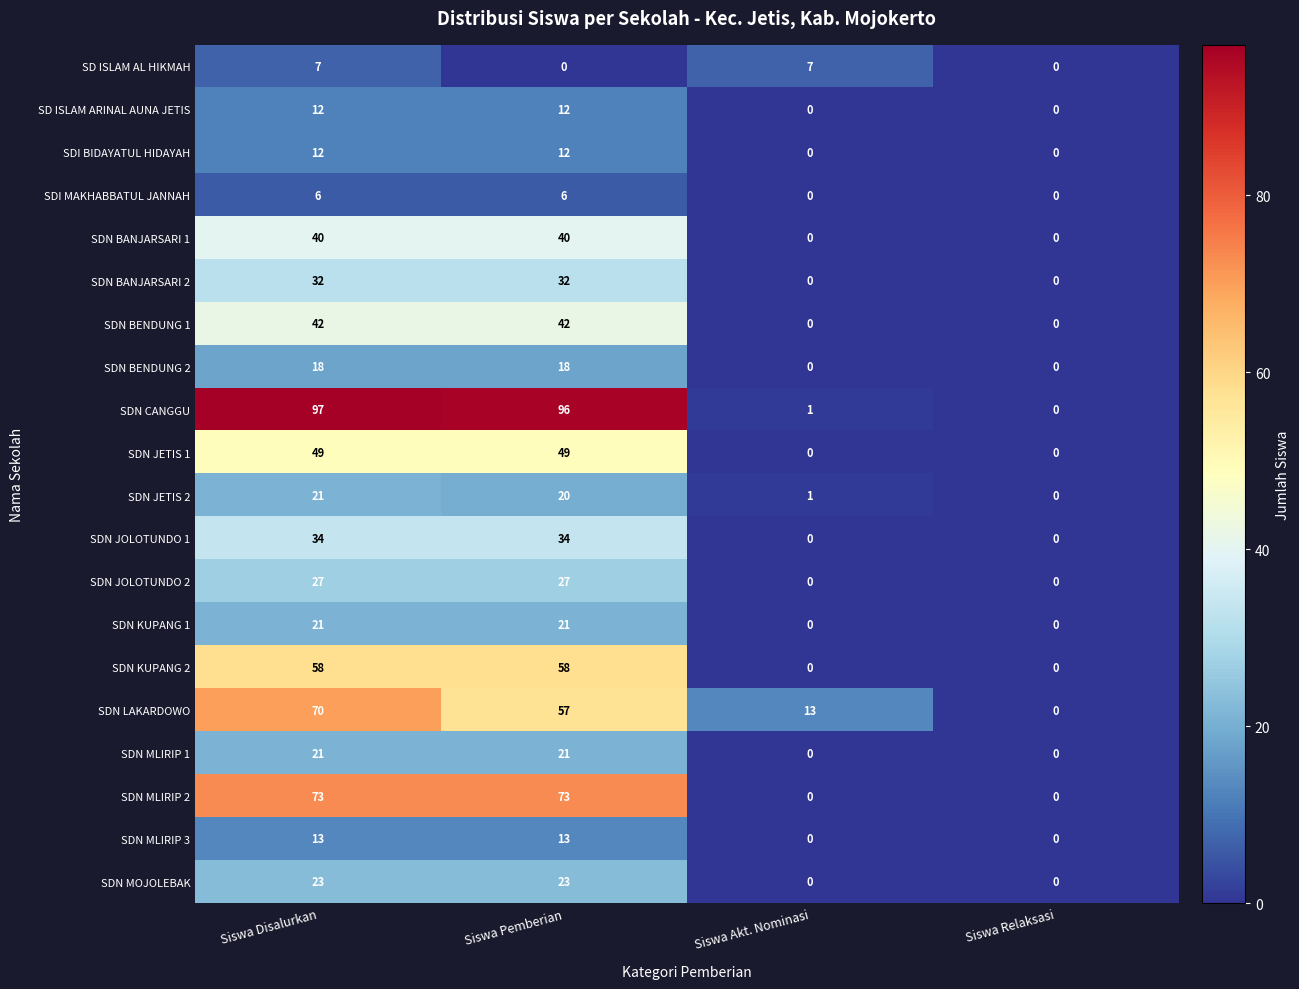

What is the sum of the SD ISLAM AL HIKMAH values at Siswa Disalurkan and Siswa Pemberian?

7